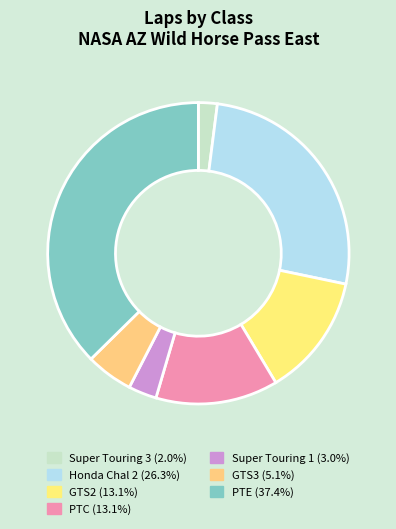

To the nearest percent, what is the combined percentage of PTE and GTS3?

42%